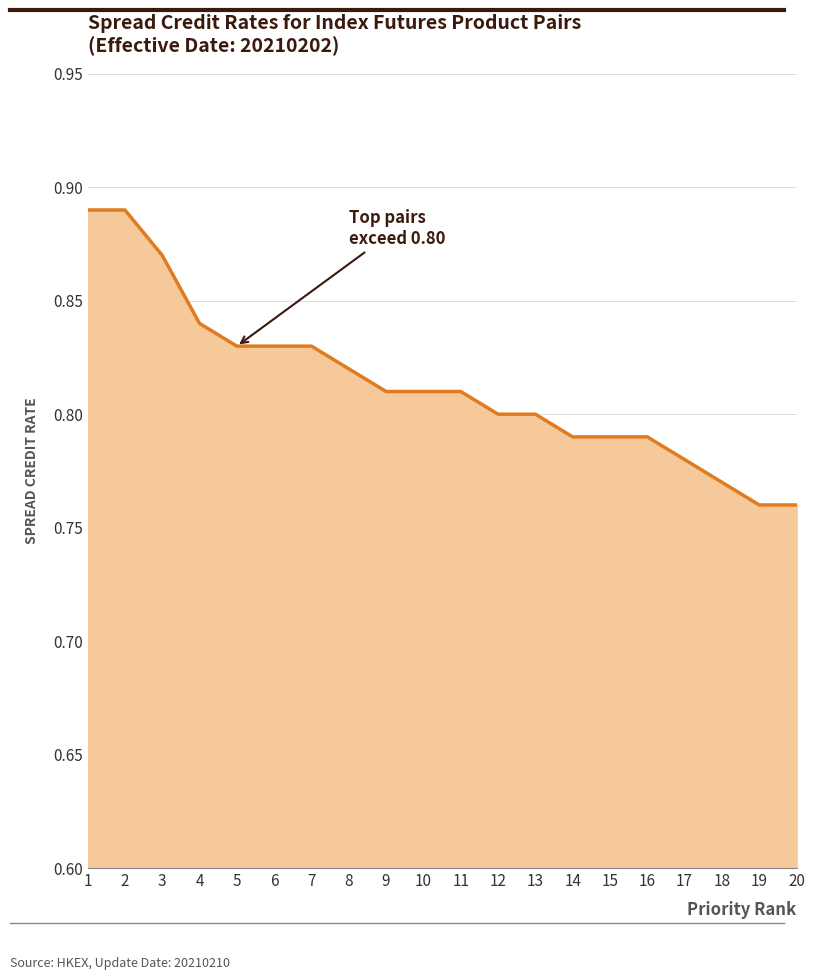

Is it true that the value at 7 is 0.8?

True